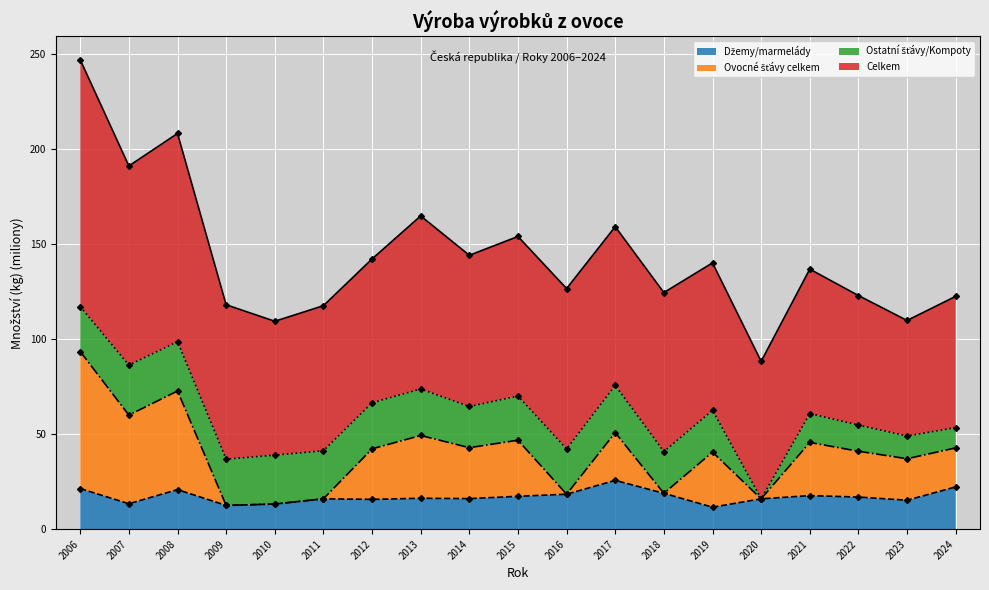

How many interior local valleys does the Džemy/marmelády (line) series have?

6